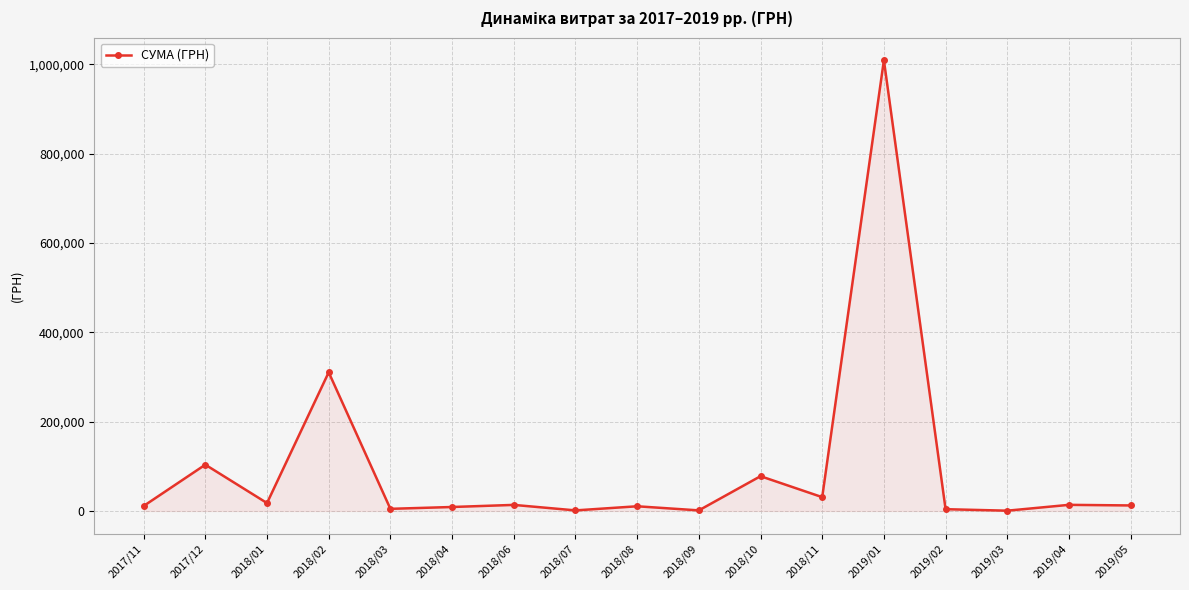

Does the chart have visible grid lines?

Yes